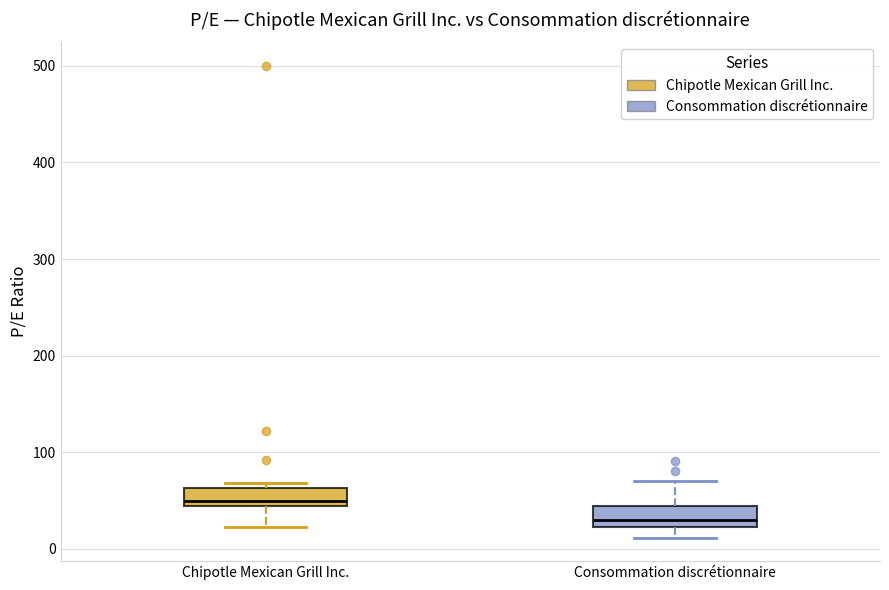

Which box has the highest median line?

Chipotle Mexican Grill Inc.